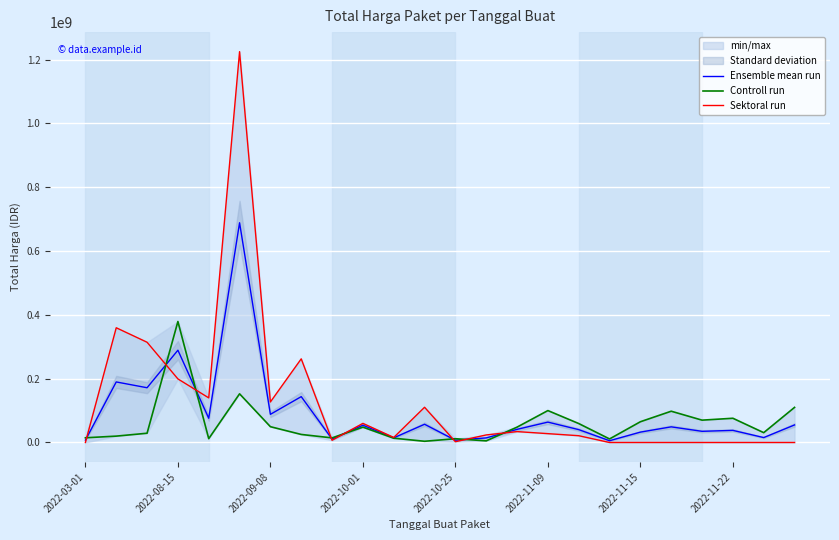

What is the sum of the Sektoral run values at 11 and 19?

110389990.0